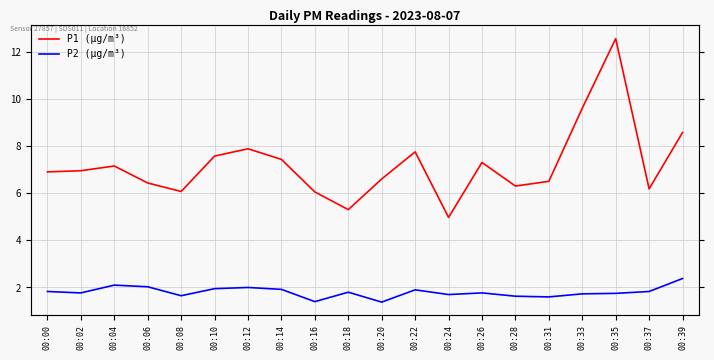

What is the total value across all series at 00:02?

8.7